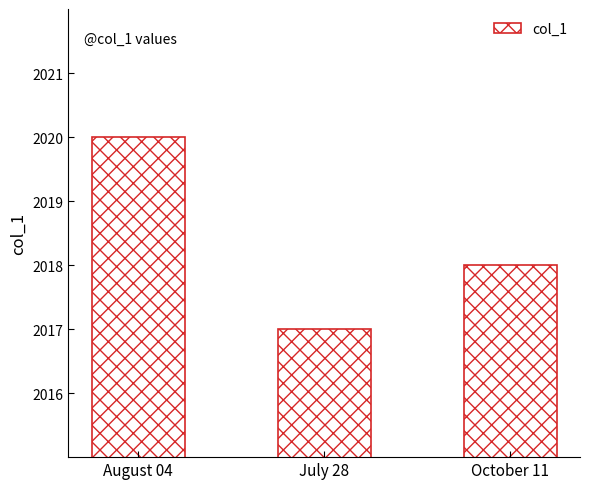

What is the label of the 2nd bar from the right?

July 28